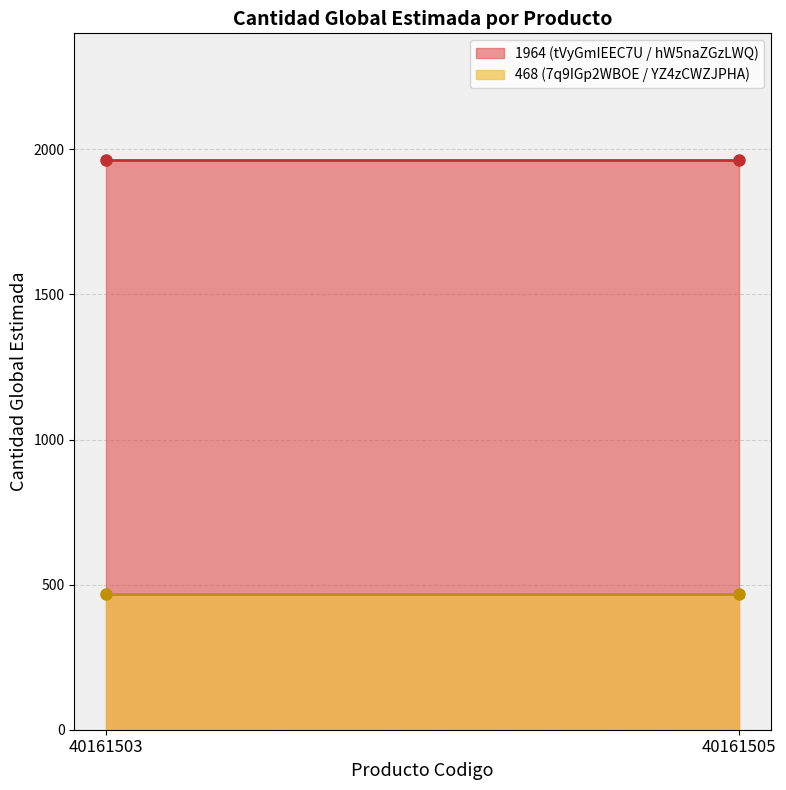

Reading left to right, what are all the values shown in this chart?

40161503=468	40161503=1964	40161505=468	40161505=1964